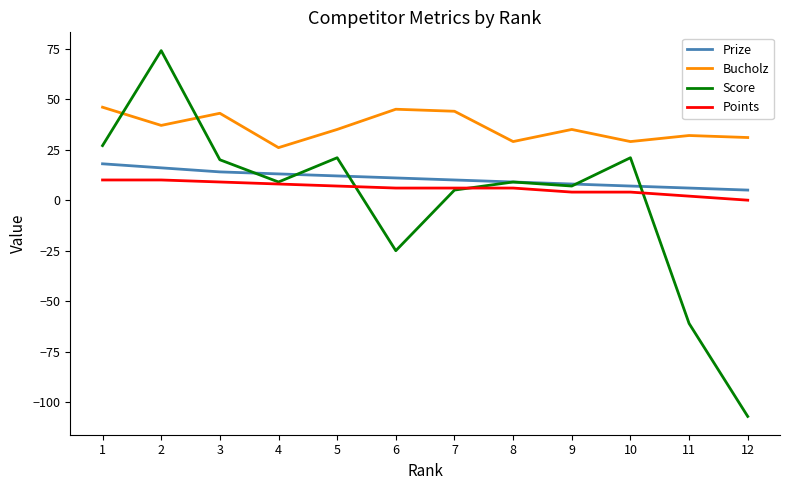

Reading left to right, extract all data points from this chart.

Prize: 18	16	14	13	12	11	10	9	8	7	6	5
Bucholz: 46	37	43	26	35	45	44	29	35	29	32	31
Score: 27	74	20	9	21	-25	5	9	7	21	-61	-107
Points: 10	10	9	8	7	6	6	6	4	4	2	0